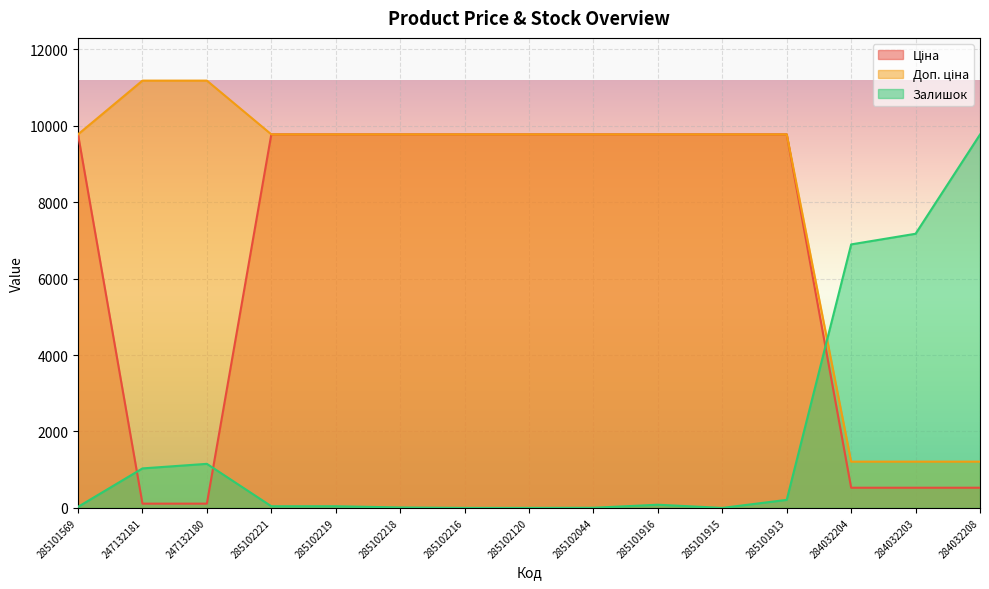

True or false: Ціна has a value of 9775.5 at 285102219.

True